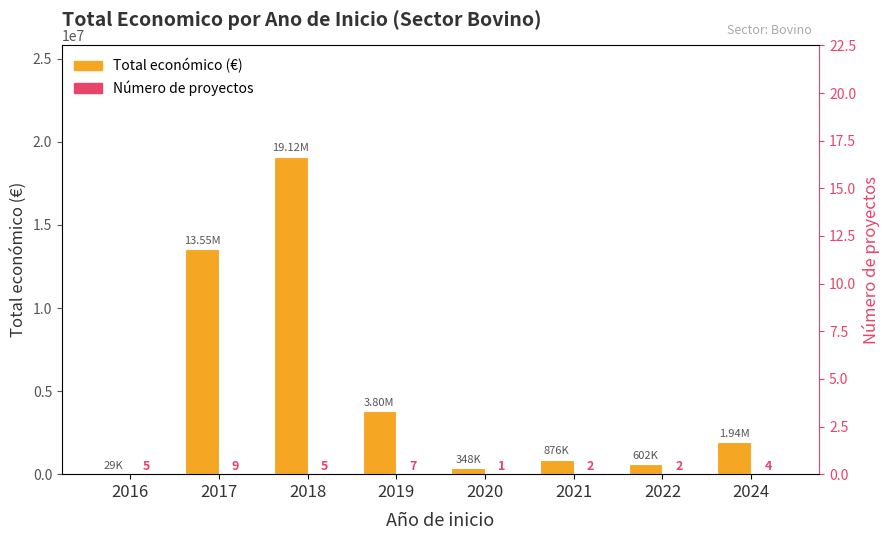

List the labels in order of Número de proyectos value, largest first.

2017, 2019, 2016, 2018, 2024, 2021, 2022, 2020